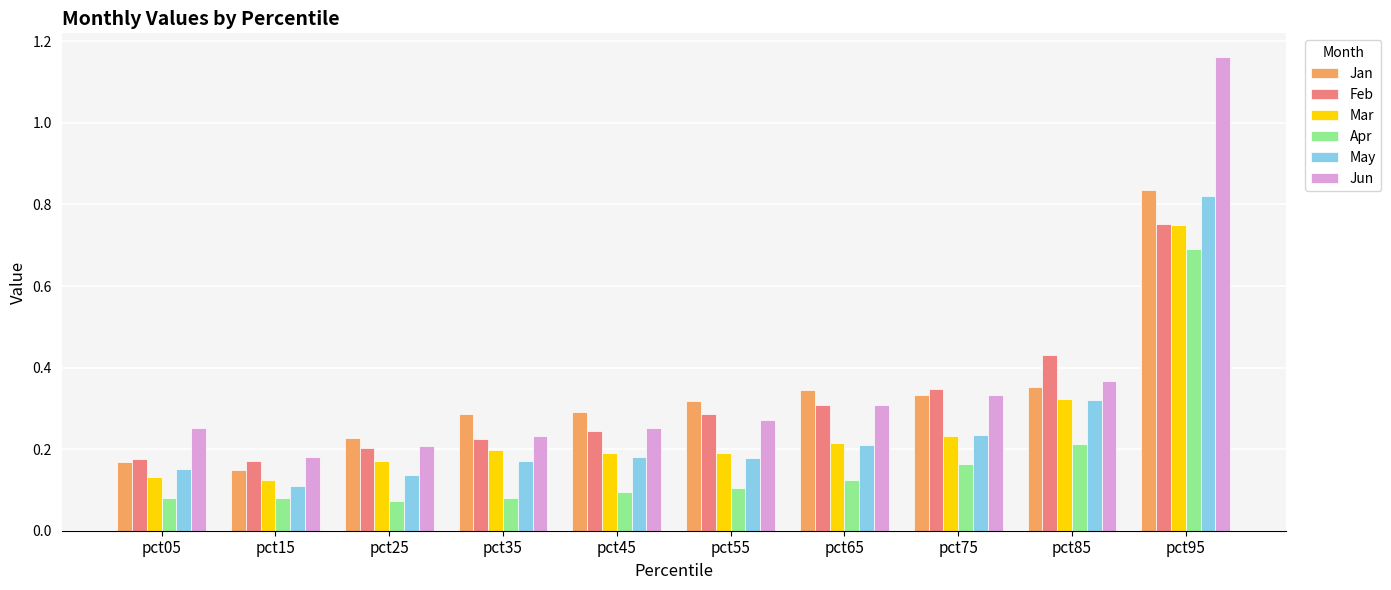

What is the sum of the Feb values at pct65 and pct15?

0.5